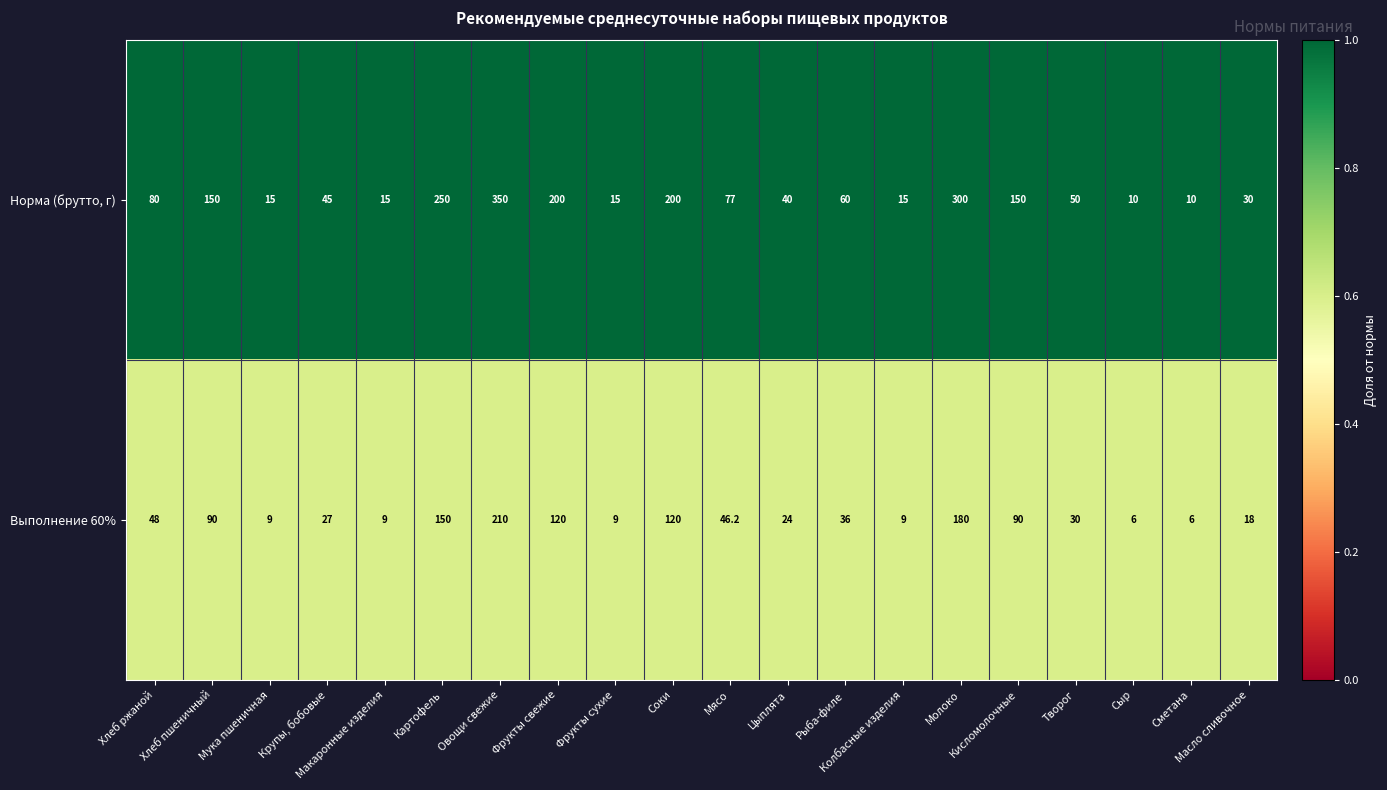

Which label corresponds to the largest value in the chart?

Овощи свежие